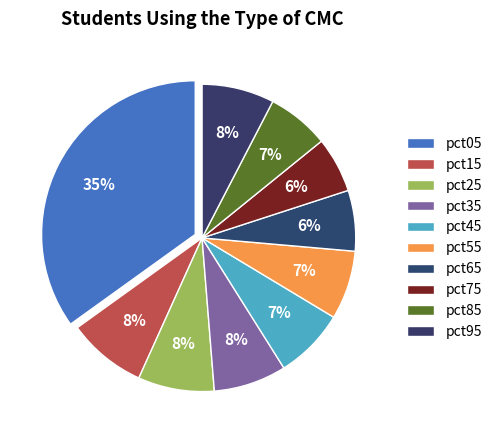

Count the number of slices in the pie.

10